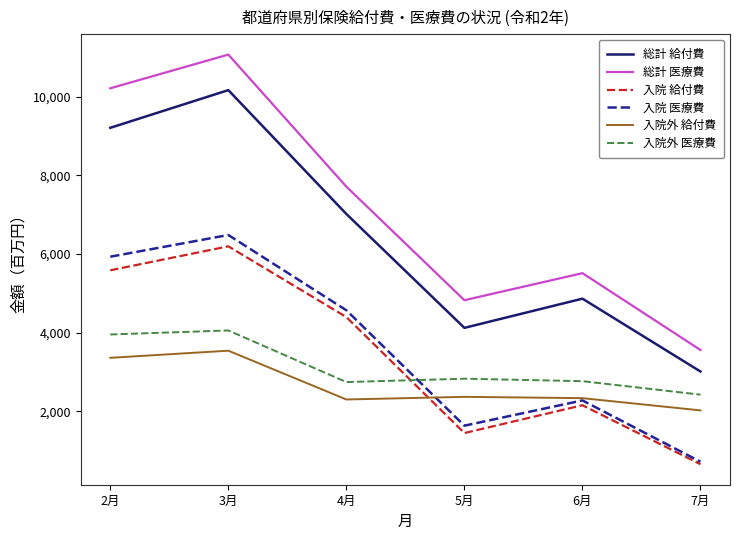

How many values in the 入院外 給付費 series are below 2368?

3